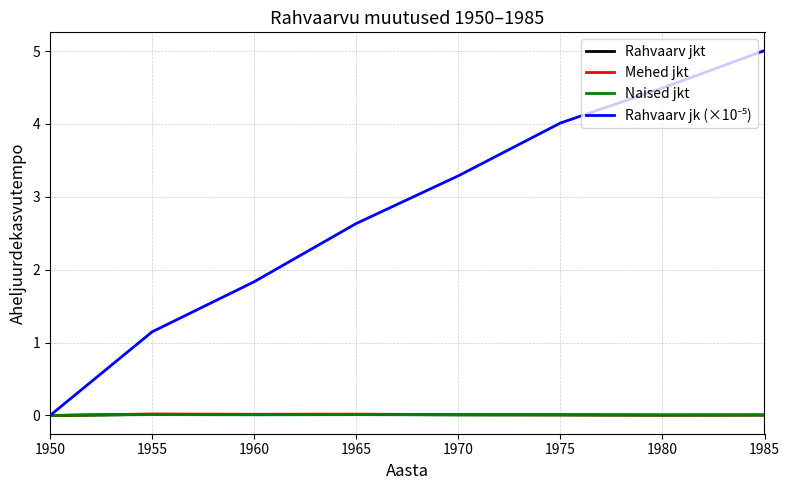

The value of Mehed jkt at 1960 is 0.0. True or false?

True